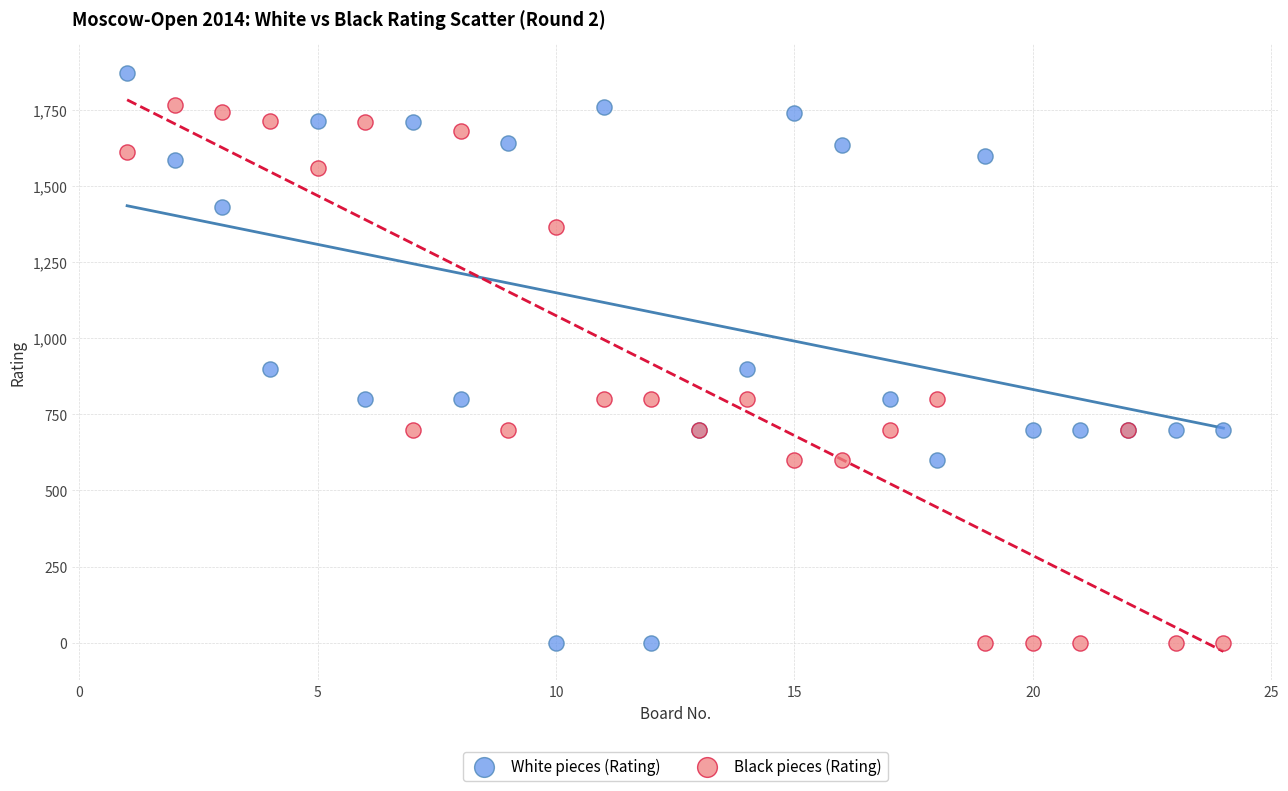

Which series contains the highest Y value?

White pieces (Rating)